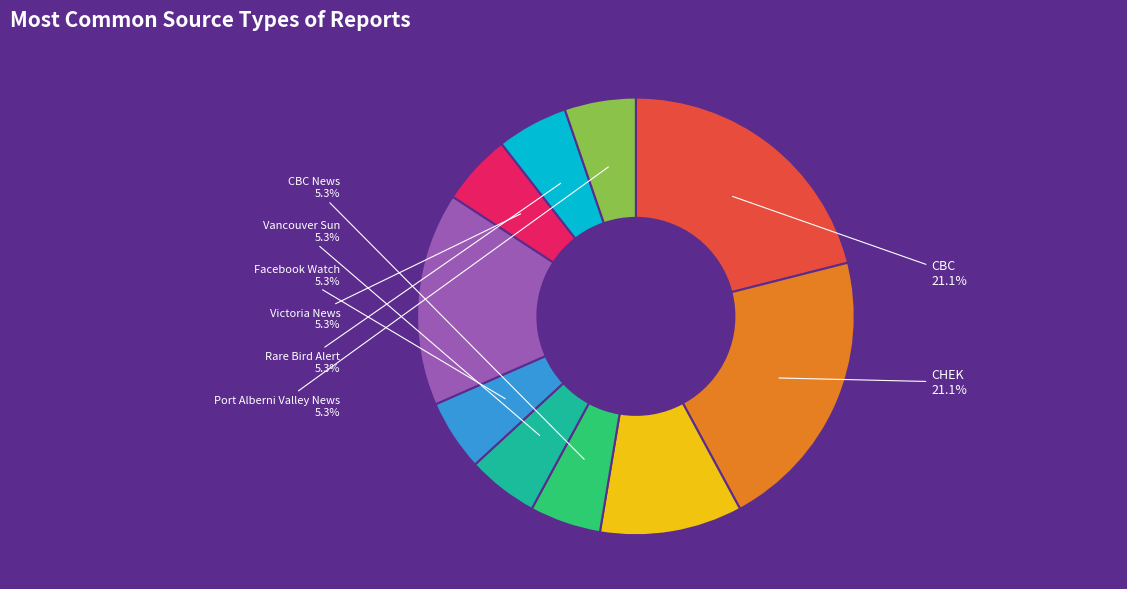

Does any single category account for the majority?

No